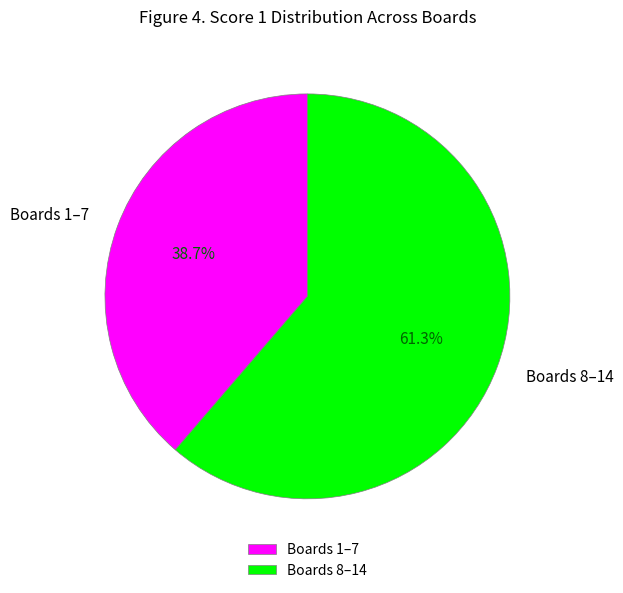

Which slice is the largest?

Boards 8–14